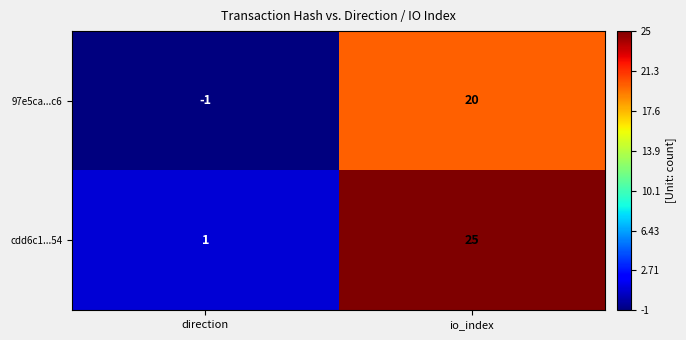

Count the number of data series in this chart.

2